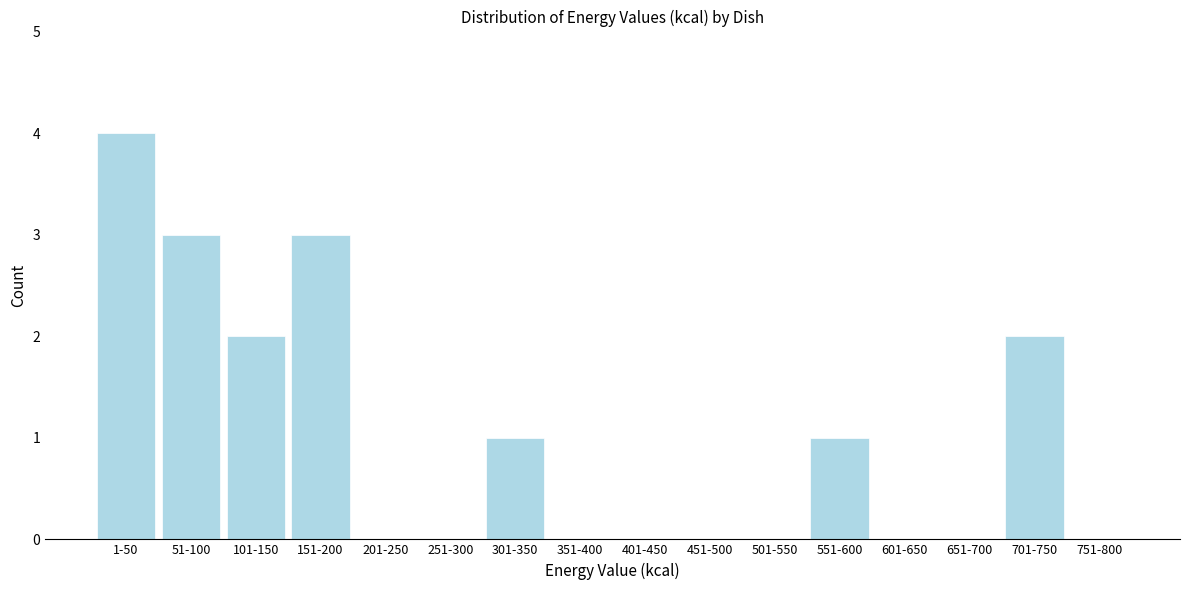

Reading right to left, extract all data points from this chart.

751-800=0	701-750=2	651-700=0	601-650=0	551-600=1	501-550=0	451-500=0	401-450=0	351-400=0	301-350=1	251-300=0	201-250=0	151-200=3	101-150=2	51-100=3	1-50=4